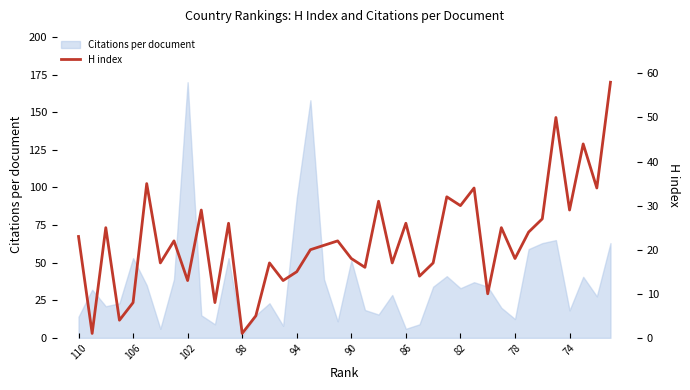

What is the minimum value shown in the chart?

1